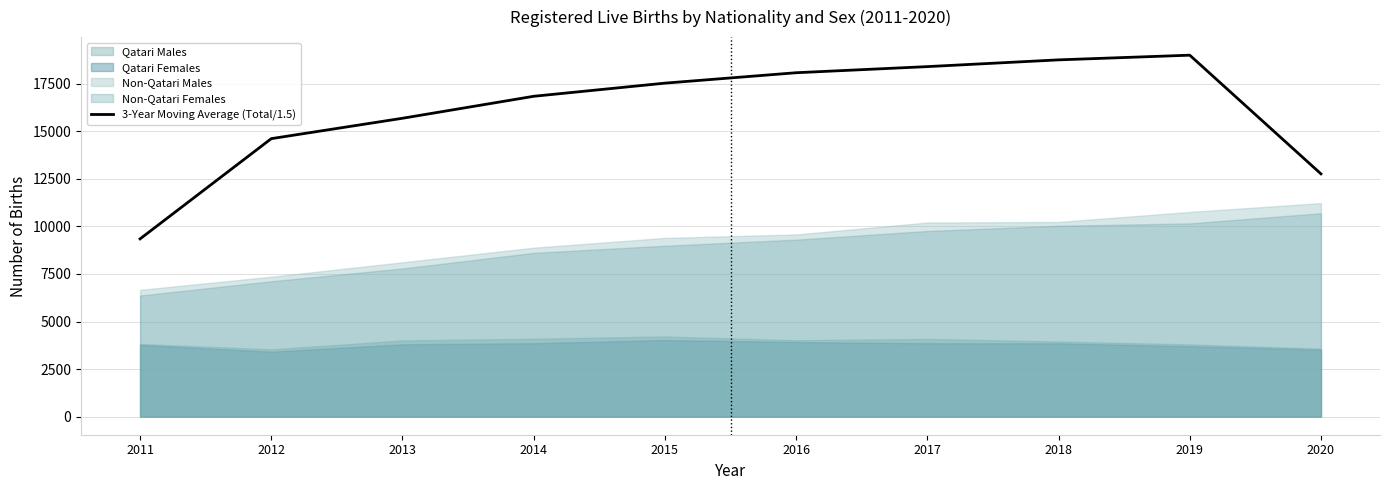

At which category does the chart reach its peak across all series?

2019